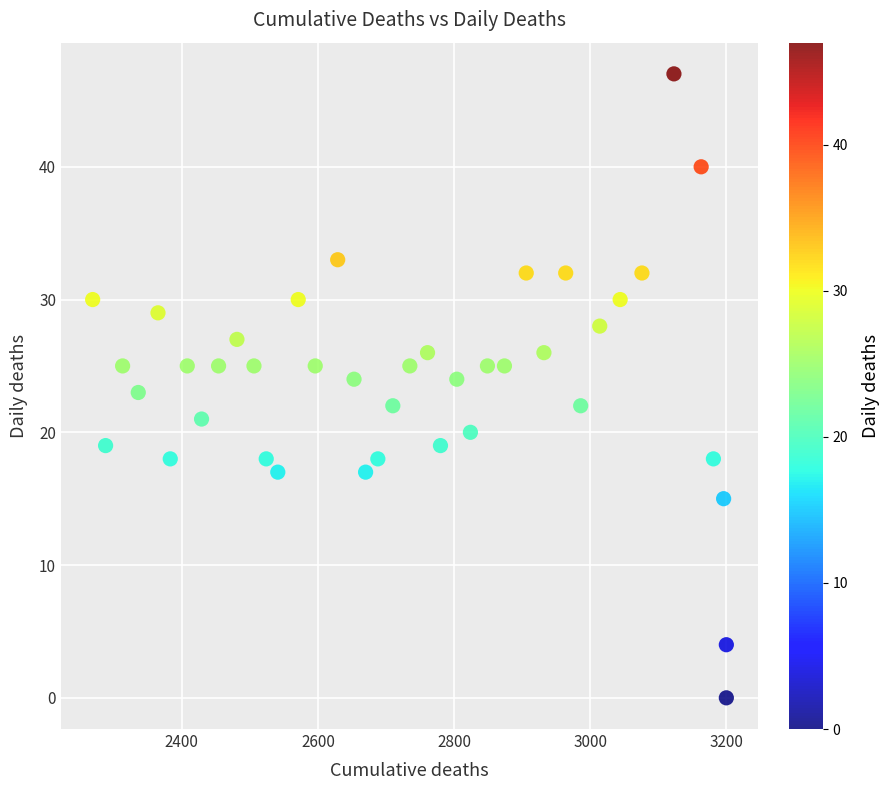

What is the range of Y values (max minus min)?

47